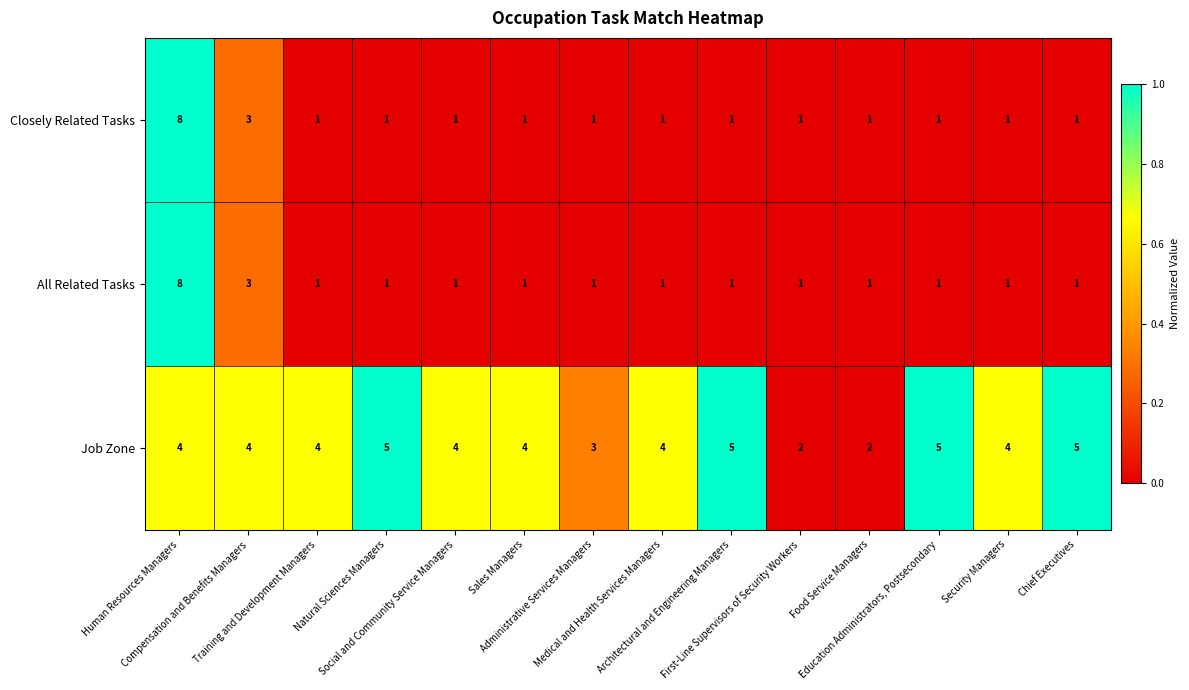

At how many categories does at least one series exceed 1?

14